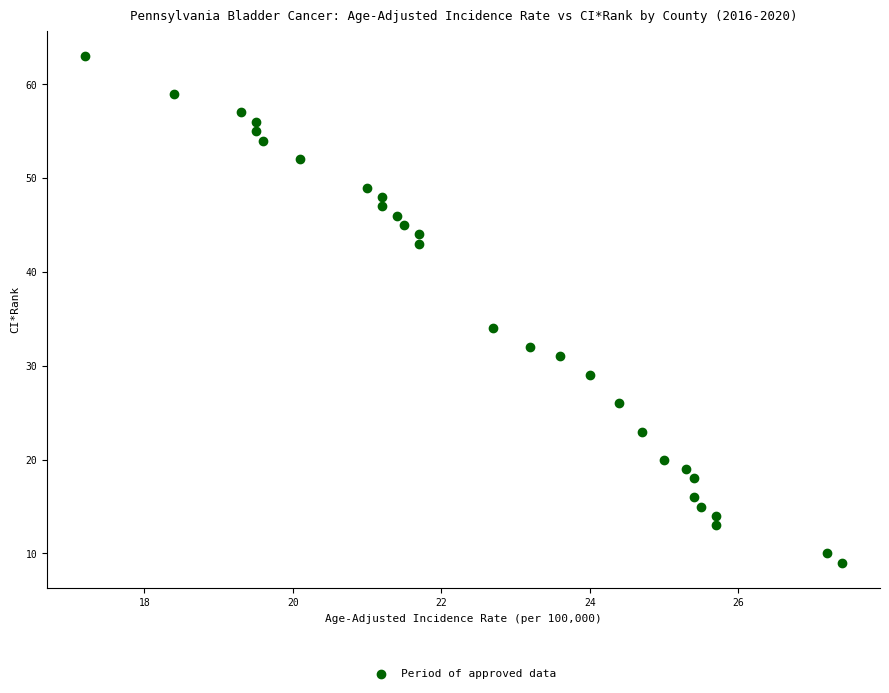

What Y value in the scatter plot is closest to 36?

34